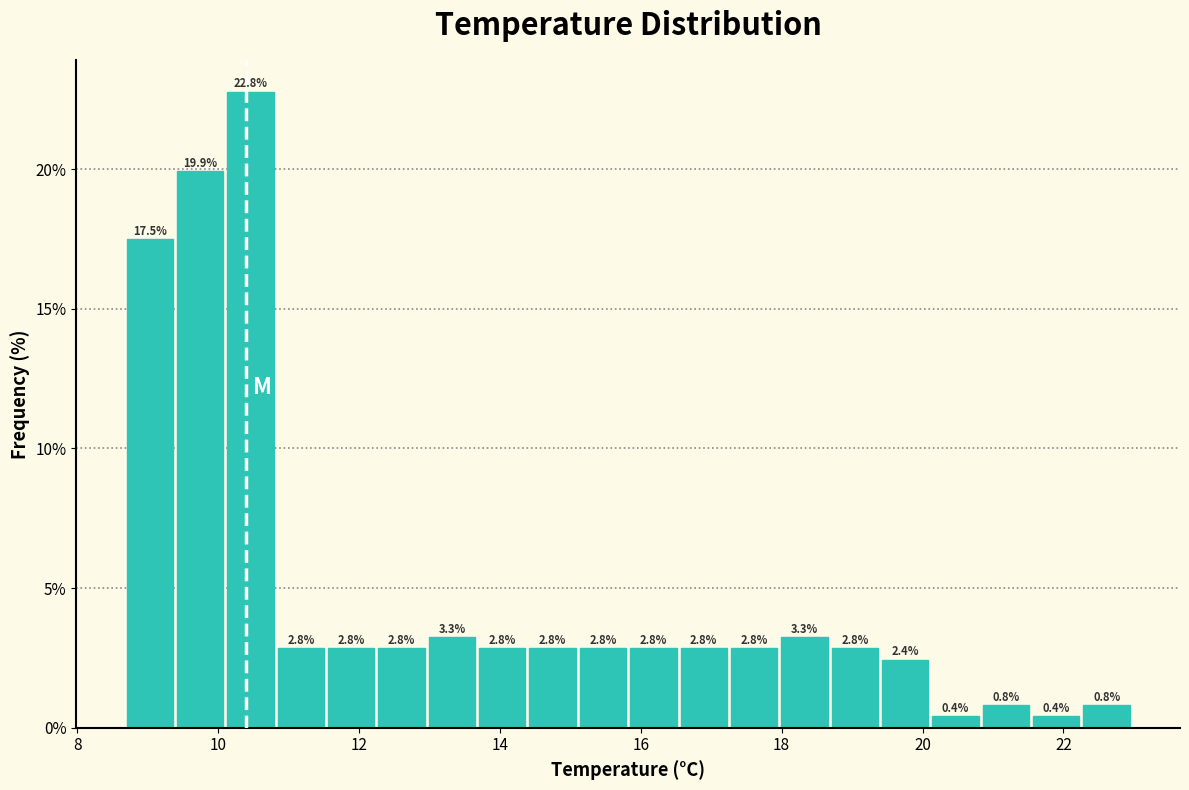

Read against the x-axis, roughly where is the centre of the tallest bar?

10.4